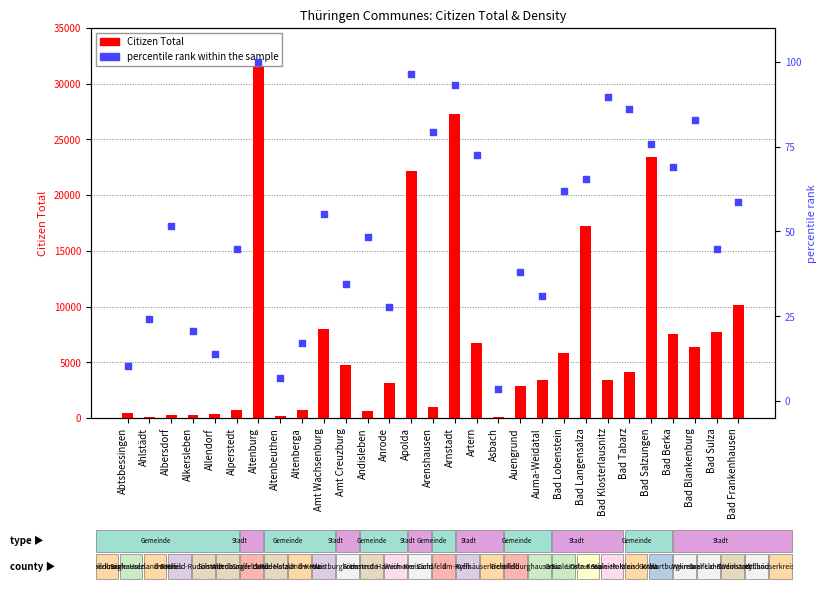

Which series has the largest Y range (max minus min)?

Citizen Total